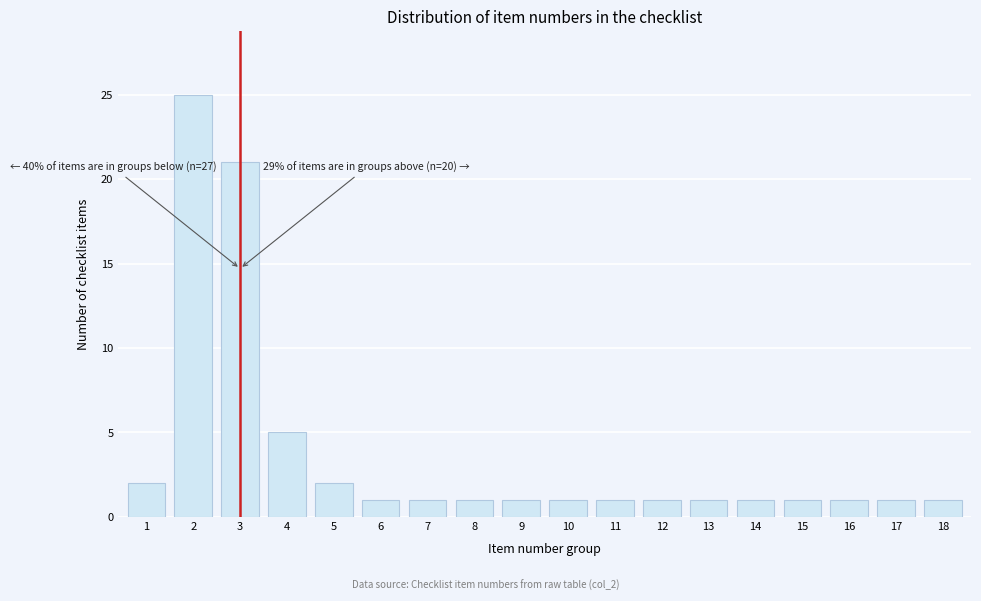

Reading right to left, extract all data points from this chart.

18=1	17=1	16=1	15=1	14=1	13=1	12=1	11=1	10=1	9=1	8=1	7=1	6=1	5=2	4=5	3=21	2=25	1=2